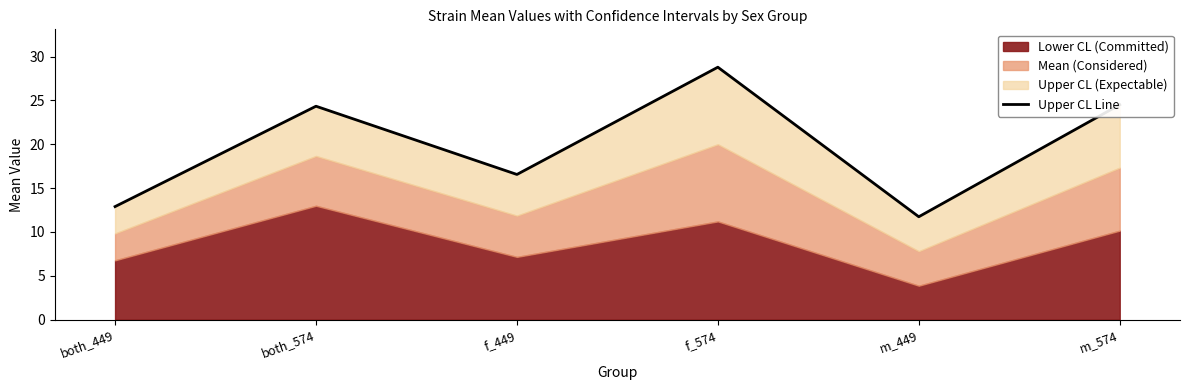

Reading right to left, what are all the values shown in this chart?

m_574=24.5	m_449=11.7	f_574=28.8	f_449=16.6	both_574=24.3	both_449=12.9